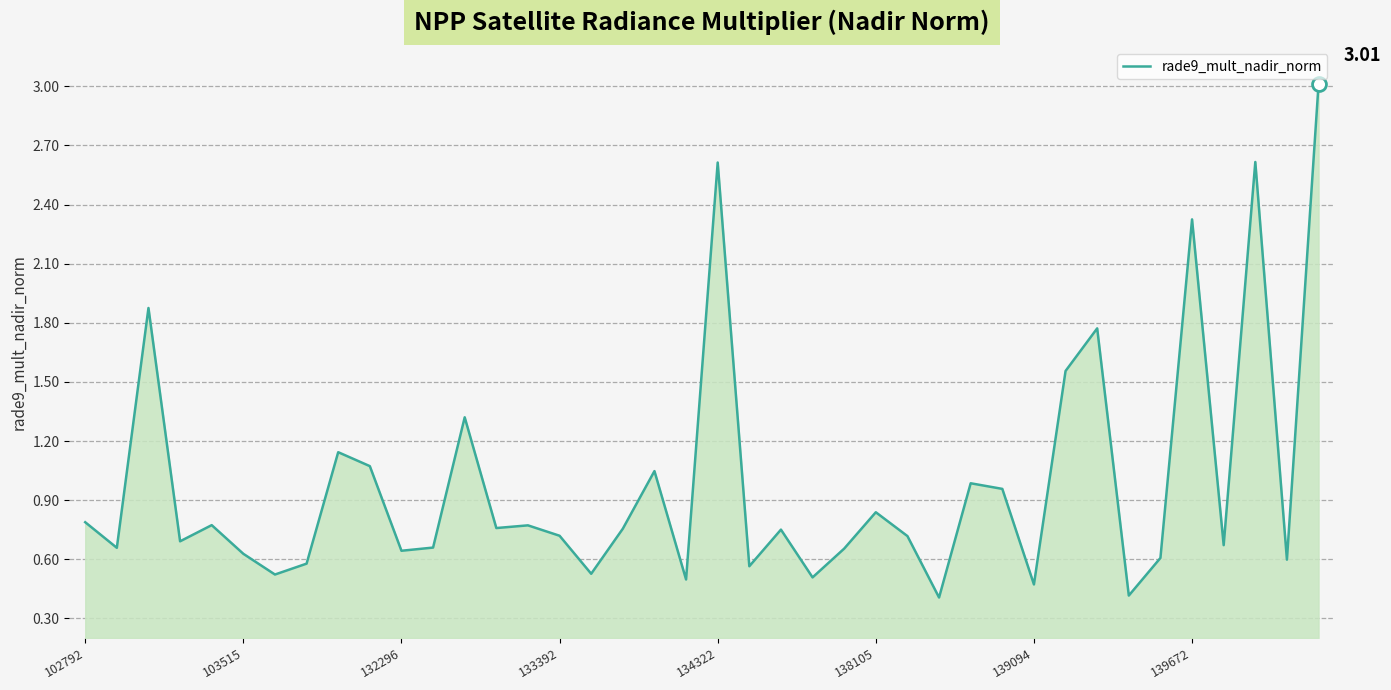

Does the chart have visible grid lines?

Yes